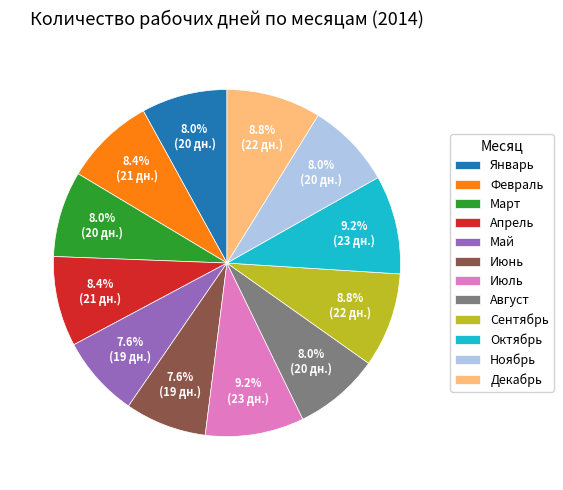

Approximately how many times larger is the value at Август compared to Апрель?

1.0